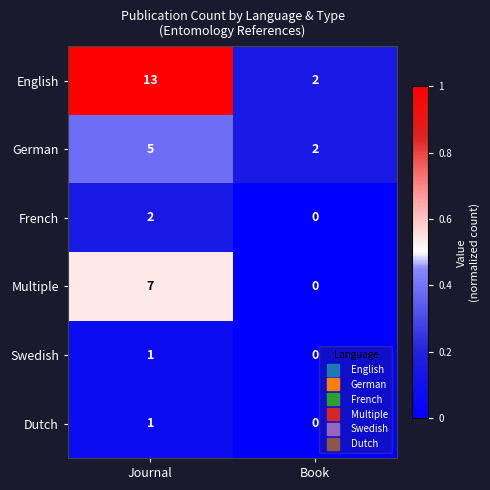

What is the spread (max minus min) of values at Book?

2